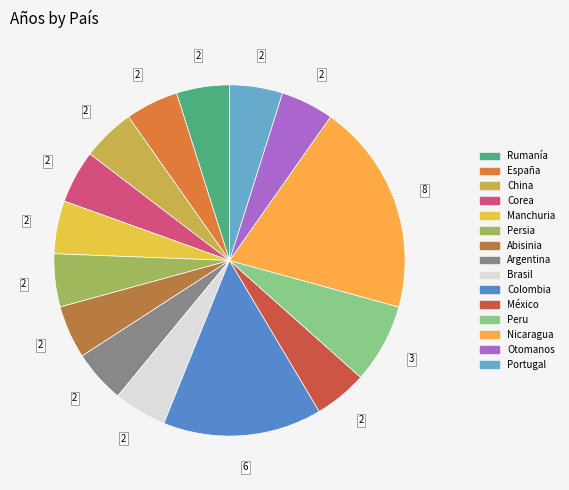

Rank the categories by value from highest to lowest.

Nicaragua, Colombia, Peru, Rumanía, España, China, Corea, Manchuria, Persia, Abisinia, Argentina, Brasil, México, Otomanos, Portugal